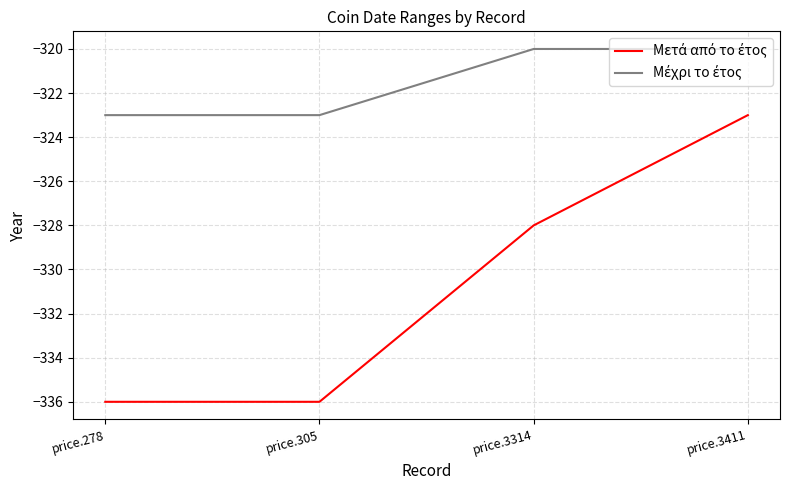

What is the maximum value shown in the chart?

-320